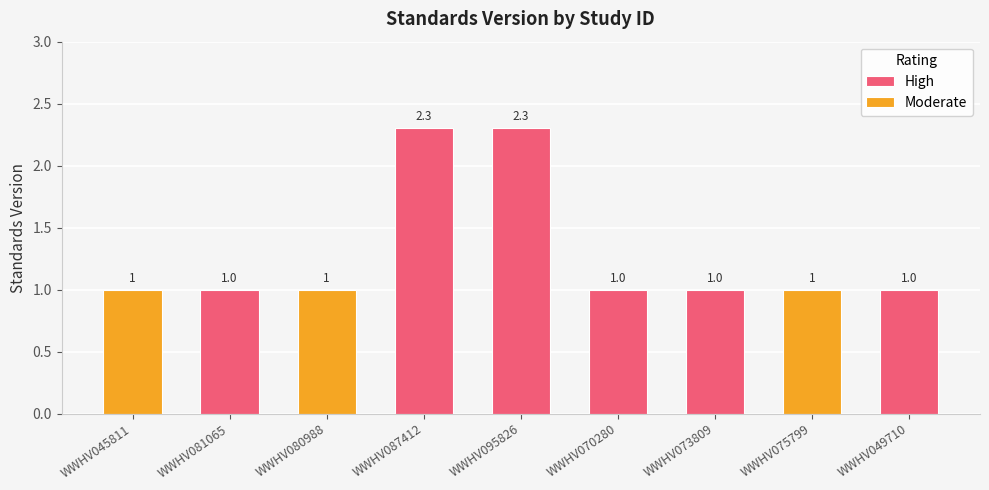

The value at WWHV095826 is 2.3. True or false?

True